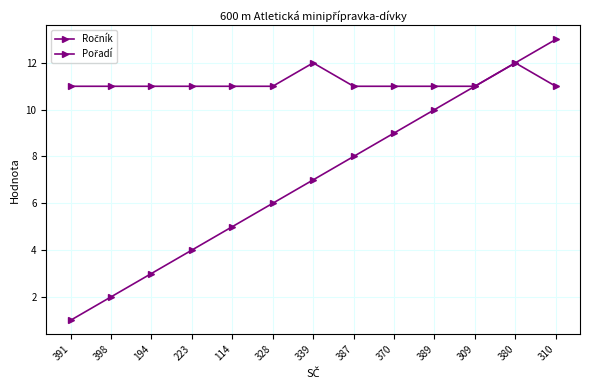

Reading right to left, what are all the values shown in this chart?

Ročník: 11	12	11	11	11	11	12	11	11	11	11	11	11
Pořadí: 13	12	11	10	9	8	7	6	5	4	3	2	1